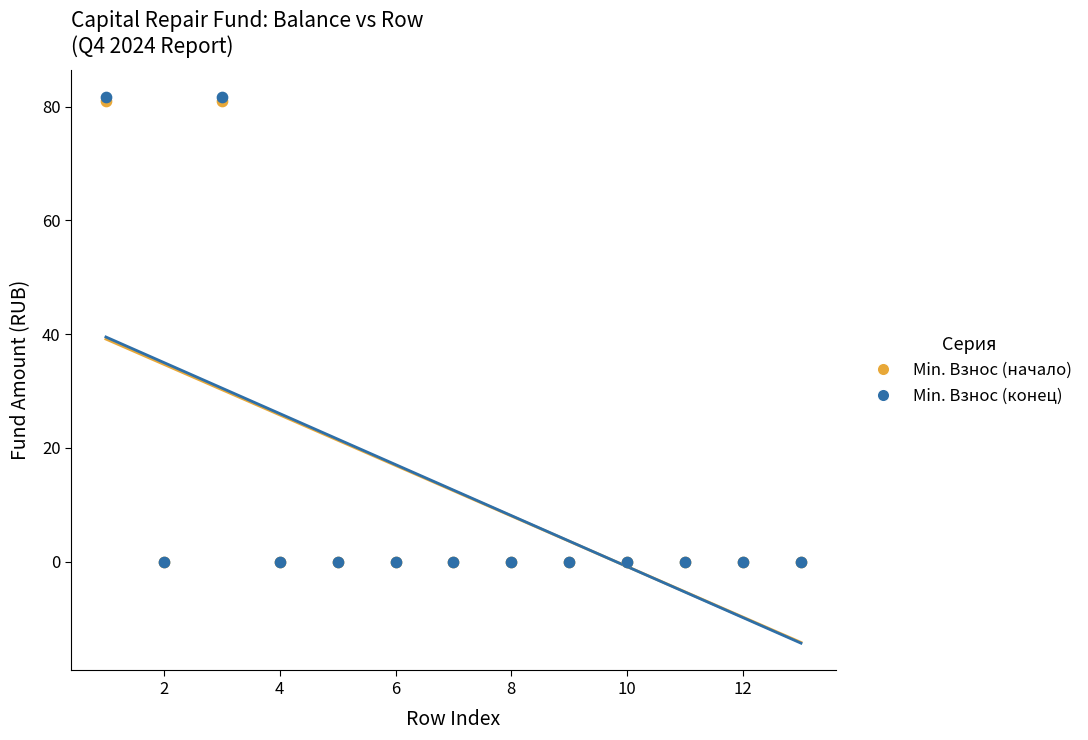

Which series has the widest spread of Y values?

Min. Взнос (конец)